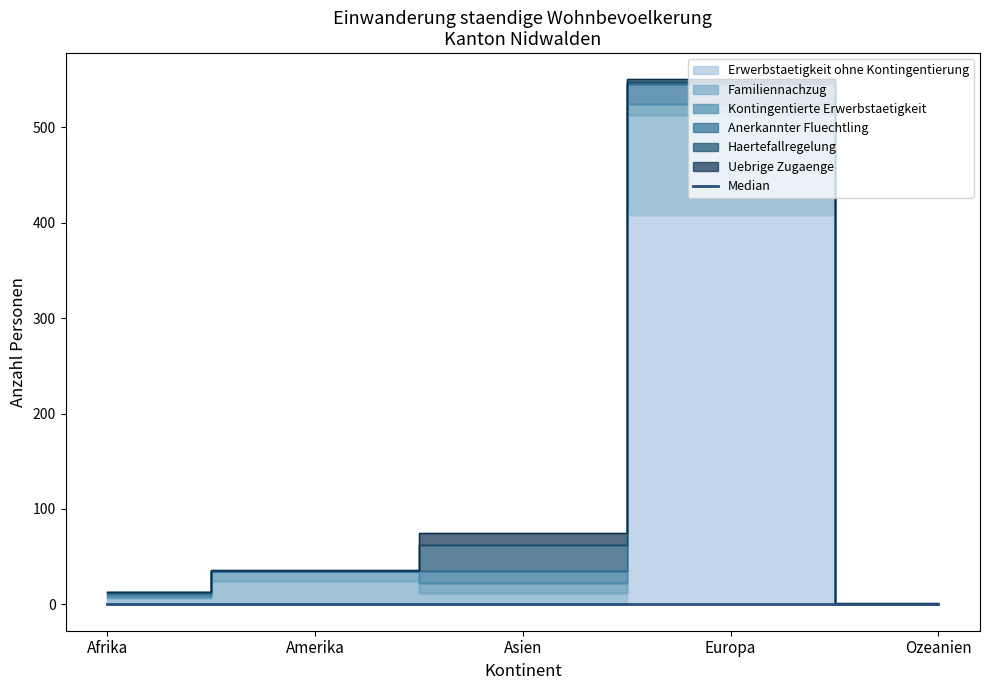

What is the difference between the Haertefallregelung values at Afrika and Amerika?

2